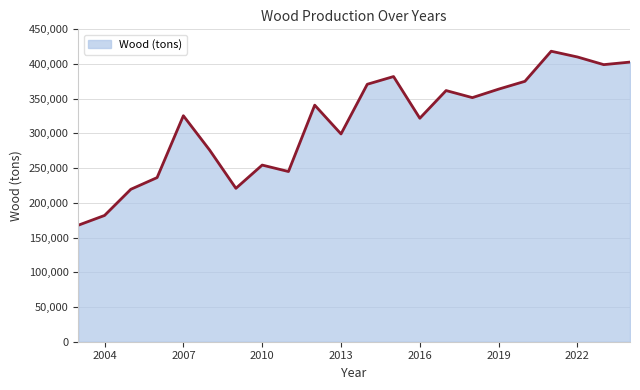

What is the difference between the maximum and minimum values?

250632